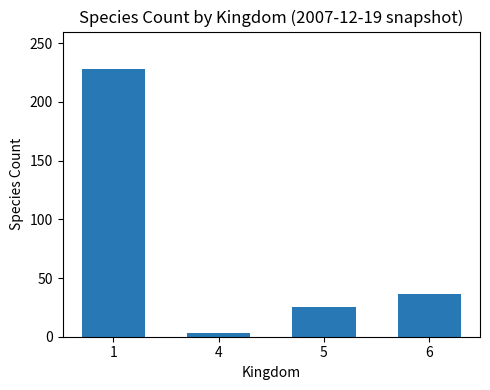

Read the value at 1, to the nearest 50.

250